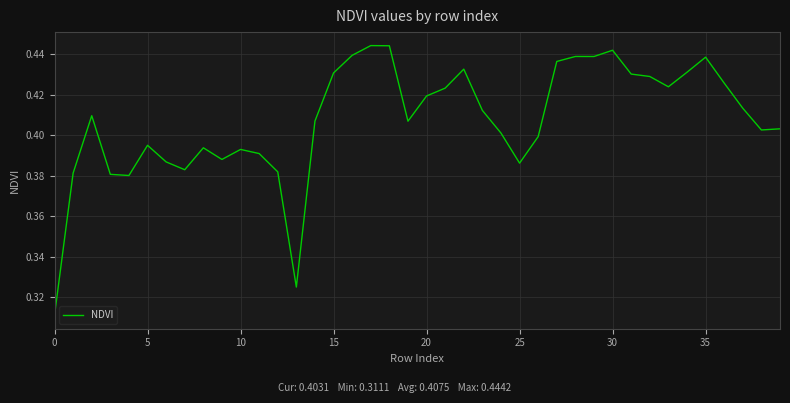

How many lines are shown in the chart?

1